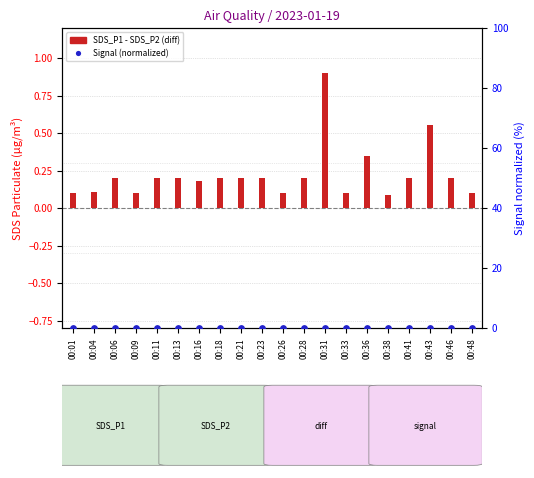

What are all the series names shown in the legend?

SDS_P1 - SDS_P2 (diff), Signal (normalized)